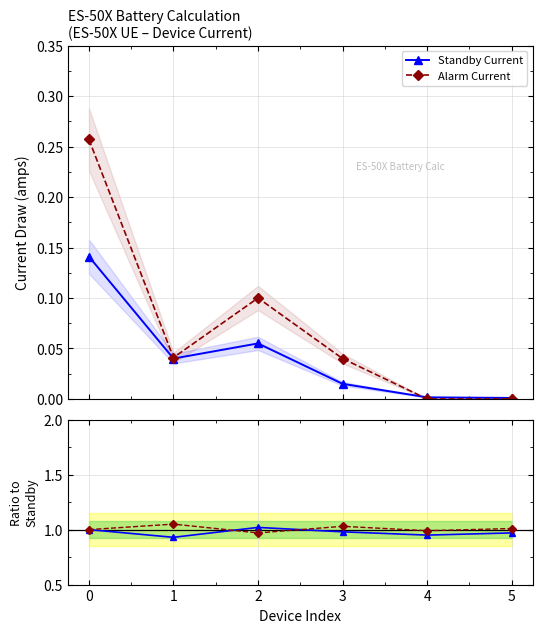

Reading right to left, list all the values displayed in this chart.

Standby Current: 5=0.0	4=0.0	3=0.0	2=0.1	1=0.0	0=0.1
Alarm Current: 5=0.0	4=0.0	3=0.0	2=0.1	1=0.0	0=0.3
Ratio Standby: 5=1.0	4=0.9	3=1.0	2=1.0	1=0.9	0=1.0
Ratio Alarm: 5=1.0	4=1.0	3=1.0	2=1.0	1=1.1	0=1.0